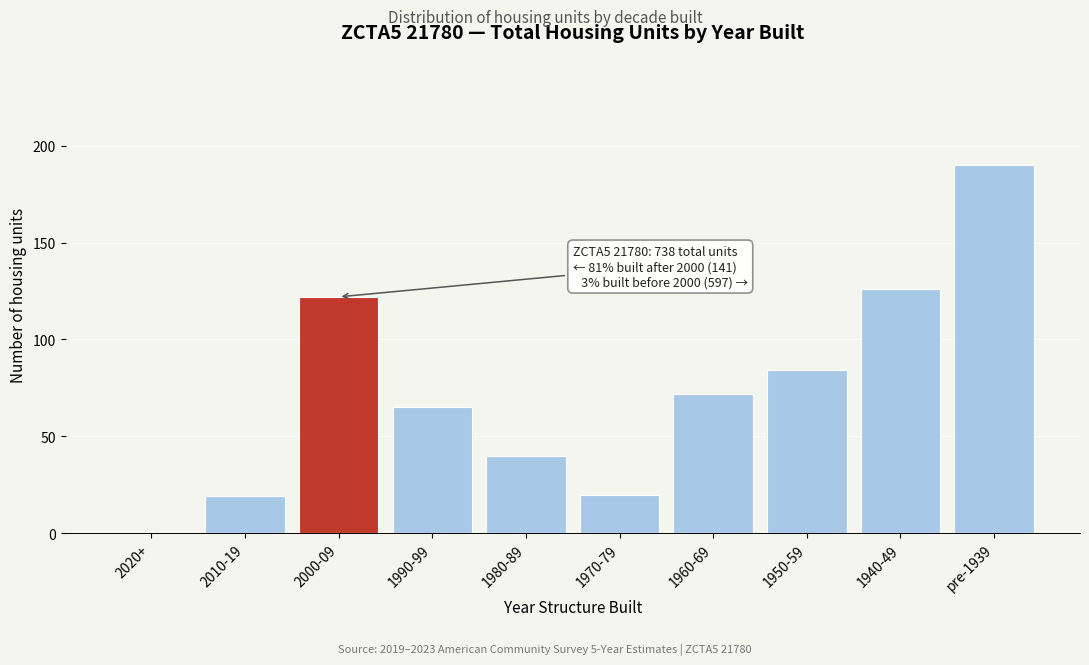

Reading right to left, list all the values displayed in this chart.

pre-1939=190	1940-49=126	1950-59=84	1960-69=72	1970-79=20	1980-89=40	1990-99=65	2000-09=122	2010-19=19	2020+=0